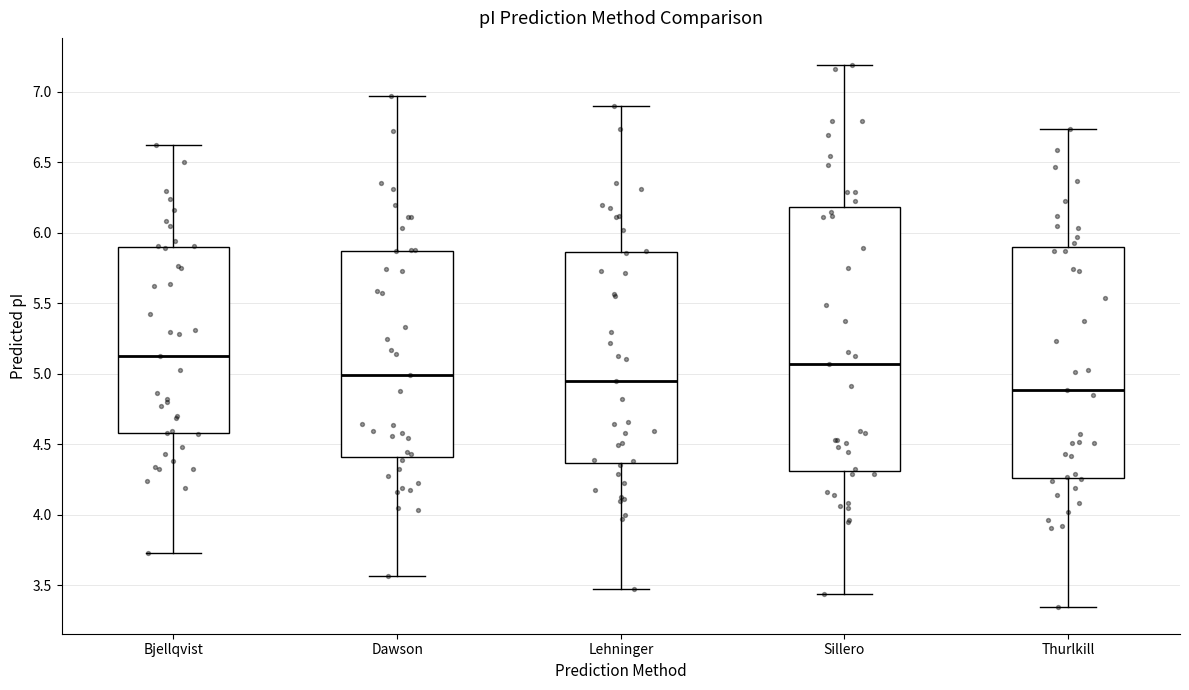

Reading left to right, read every box against the y-axis: the position of its median line, the range the box covers, and the ends of its whiskers. The values are not printed on the chart, so give them approximately, as read against the axis.

Bjellqvist: median 5.15, box 4.60 to 5.90, whiskers 3.75 to 6.60
Dawson: median 5.00, box 4.40 to 5.85, whiskers 3.55 to 6.95
Lehninger: median 4.95, box 4.35 to 5.85, whiskers 3.50 to 6.90
Sillero: median 5.05, box 4.30 to 6.20, whiskers 3.45 to 7.20
Thurlkill: median 4.90, box 4.25 to 5.90, whiskers 3.35 to 6.75